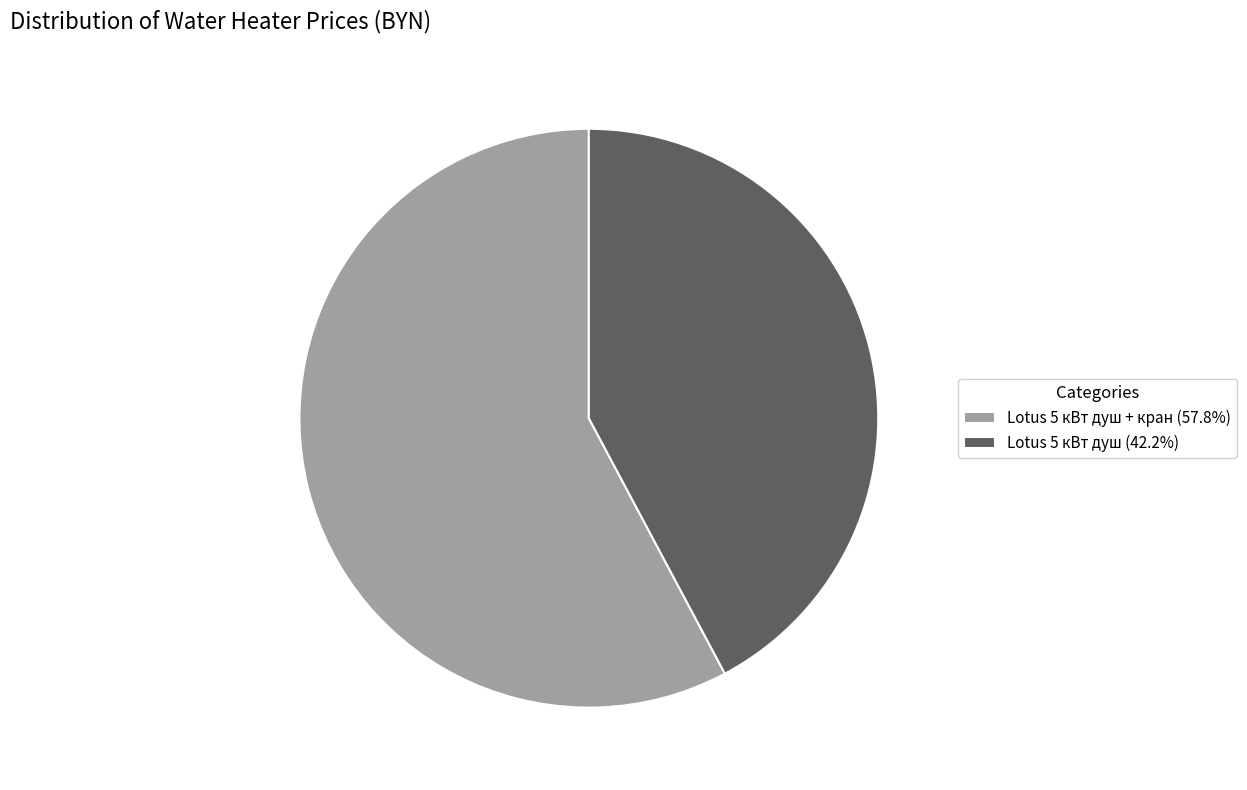

What is the ratio of the value at Lotus 5 кВт душ (42.2%) to the value at Lotus 5 кВт душ + кран (57.8%)?

0.7